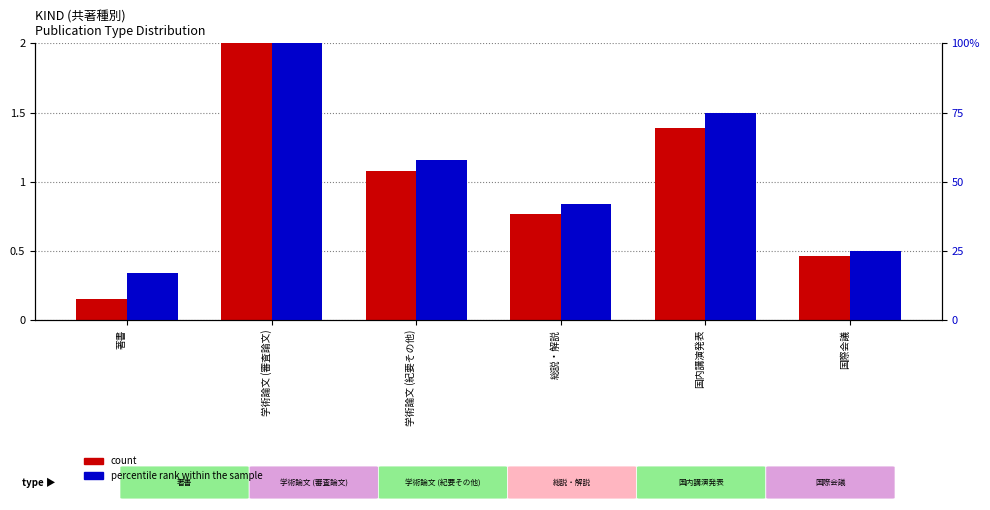

What is the label of the 2nd bar from the left?

学術論文 (審査論文)